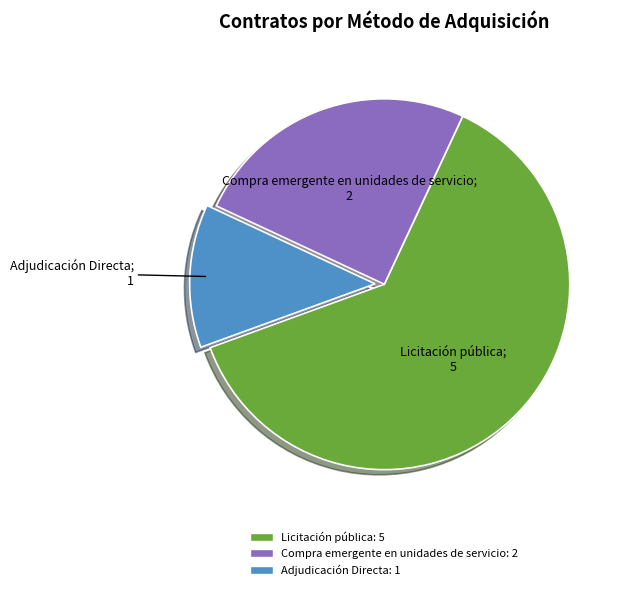

Does Licitación pública represent more than half of the total?

Yes